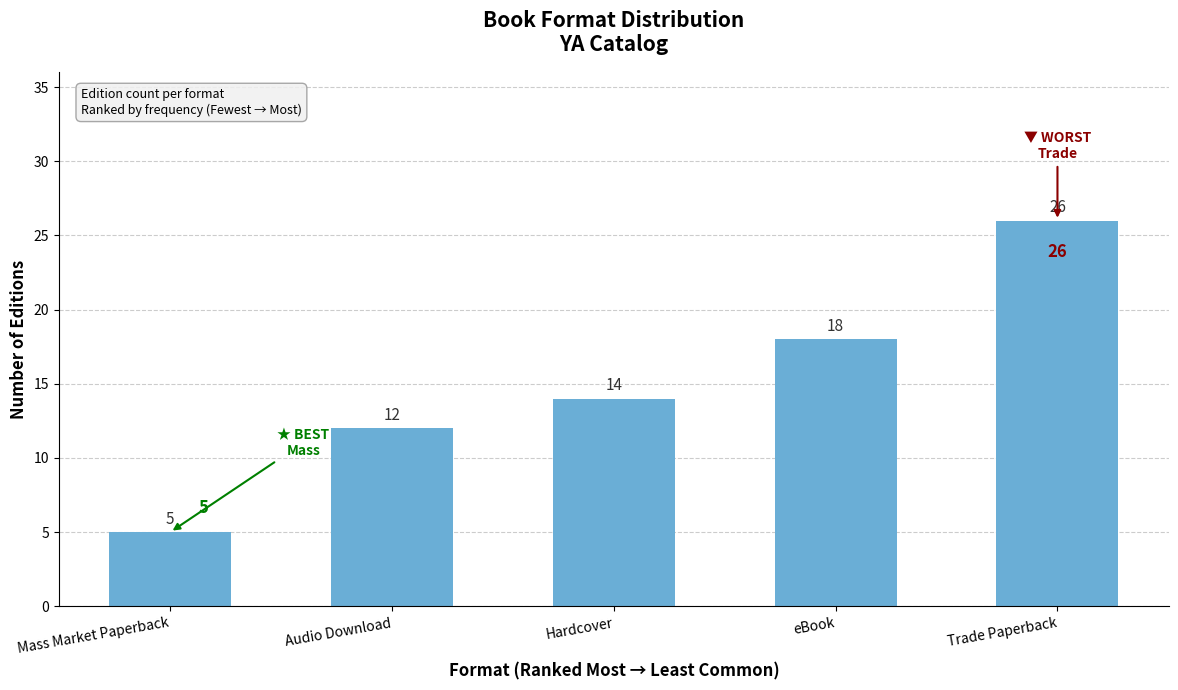

What is the sum of all values?

75